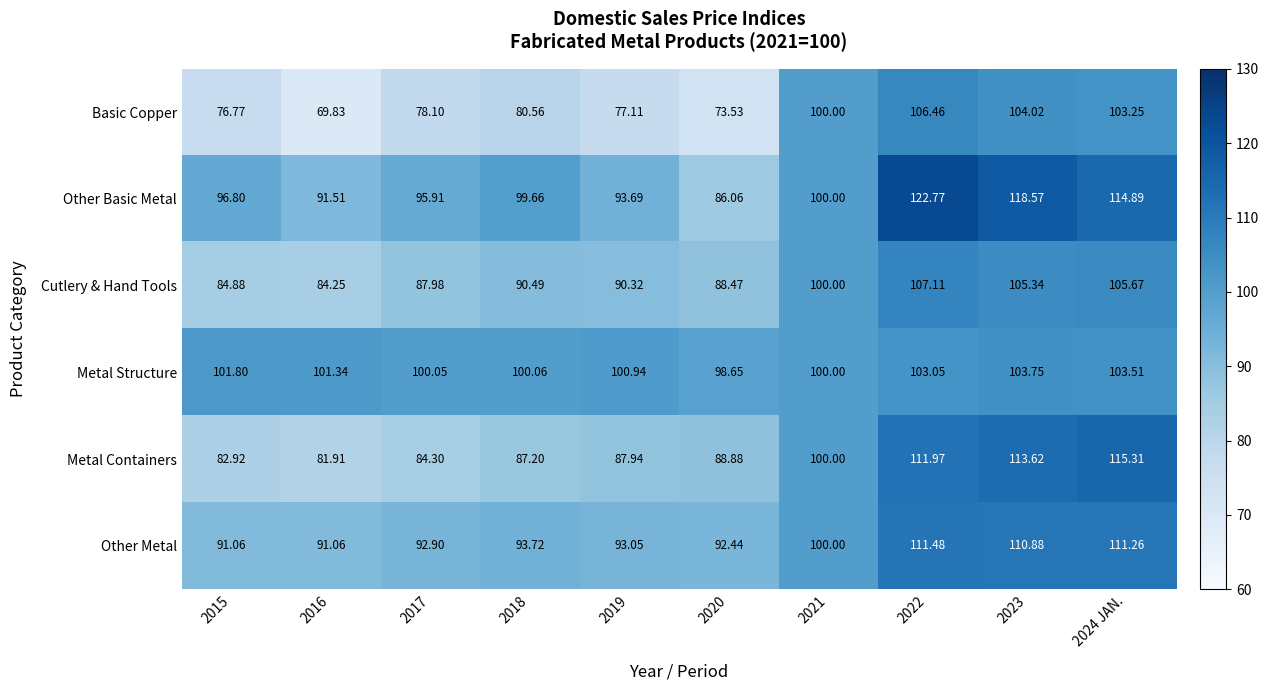

Which series has the widest spread of values?

Other Basic Metal